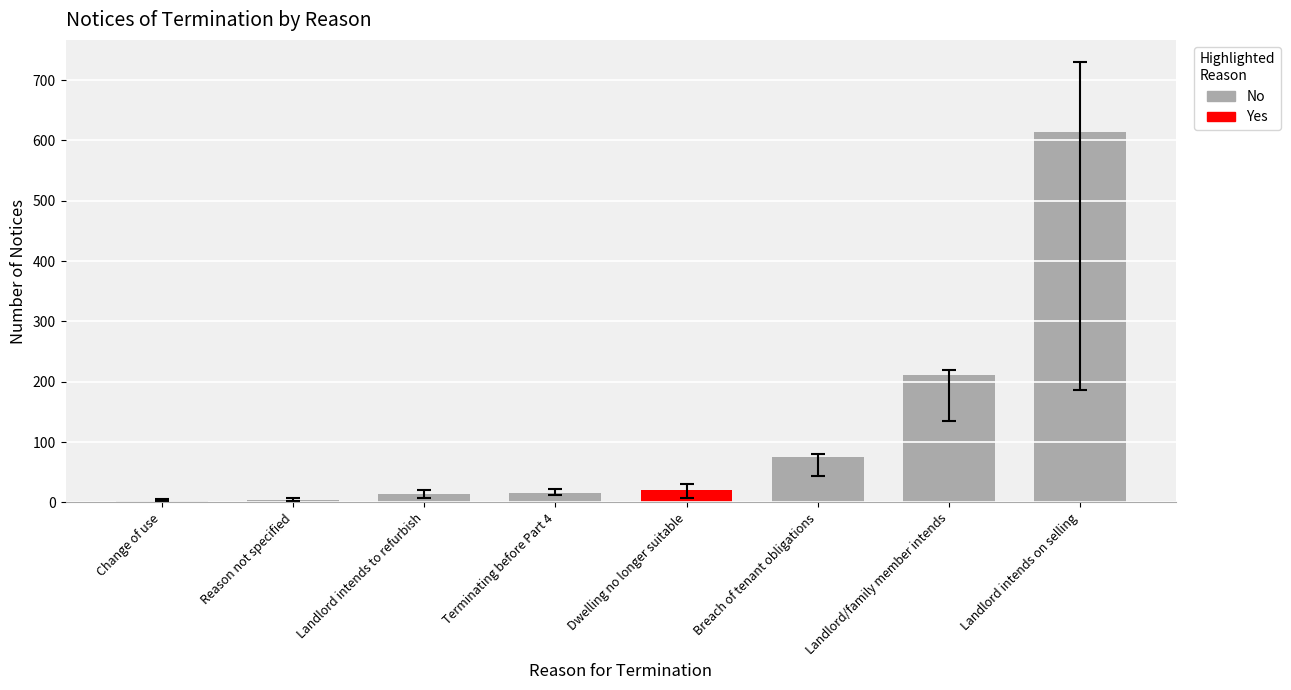

What is the label of the 7th bar from the right?

Reason not specified